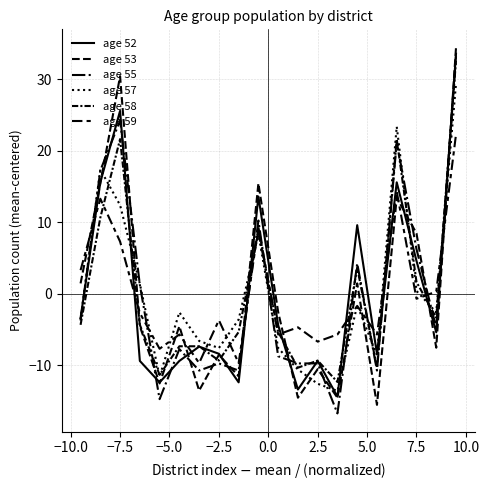

Does the chart display data point markers on the line(s)?

No